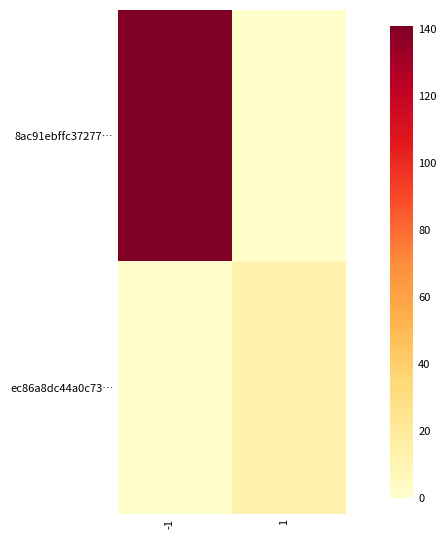

What is the difference between the highest and lowest values at -1?

141